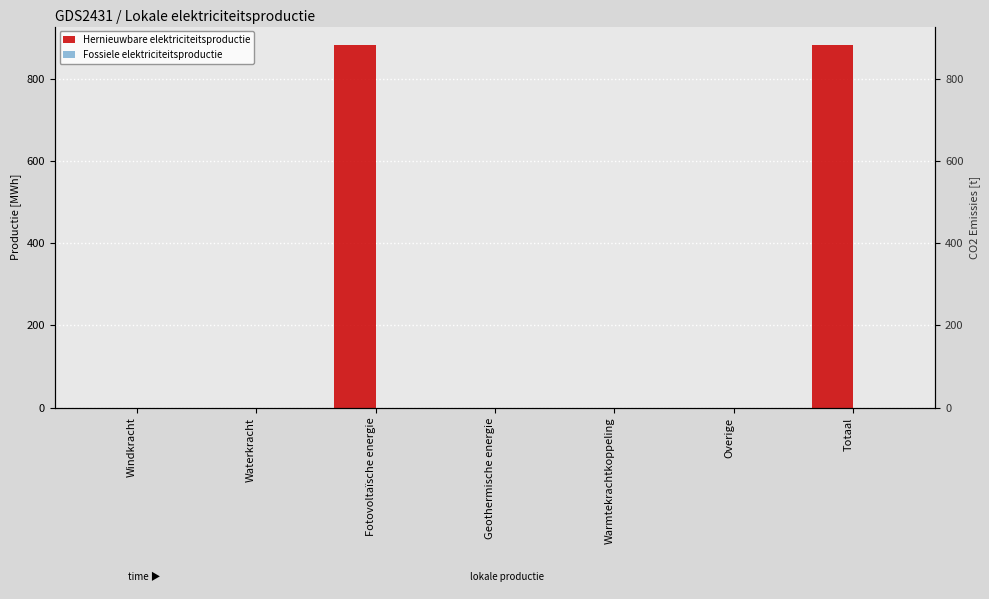

At Geothermische energie, list the series in order from largest to smallest.

Hernieuwbare elektriciteitsproductie, Fossiele elektriciteitsproductie